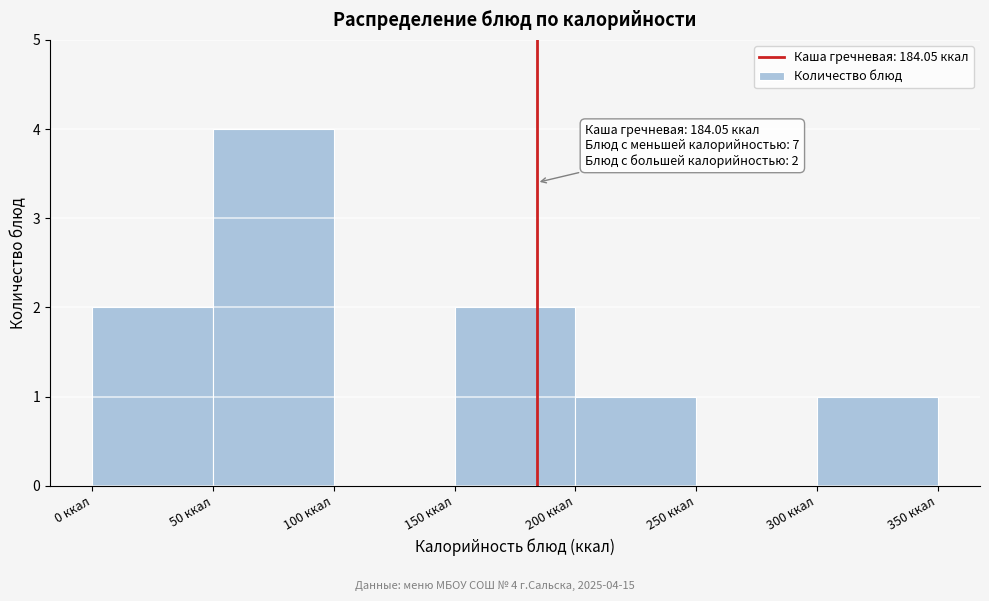

Over which range of the x-axis is the bar tallest?

50 to 100